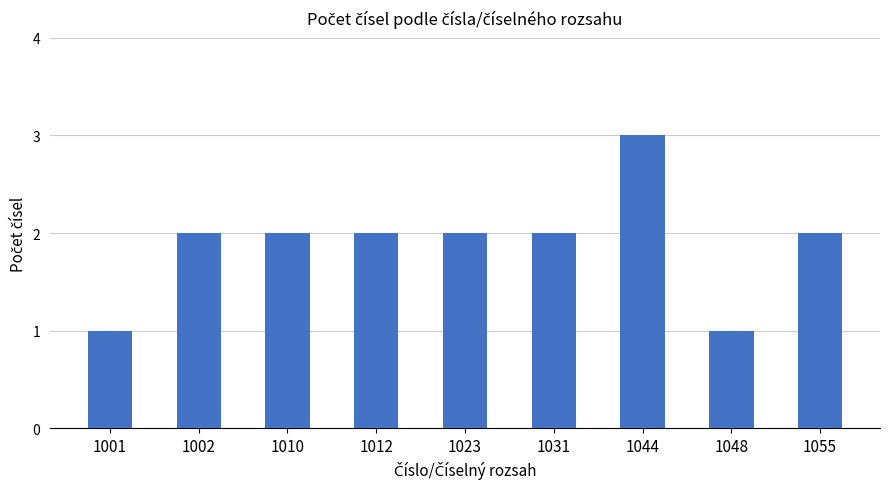

What is the value of the 6th bar from the left?

2